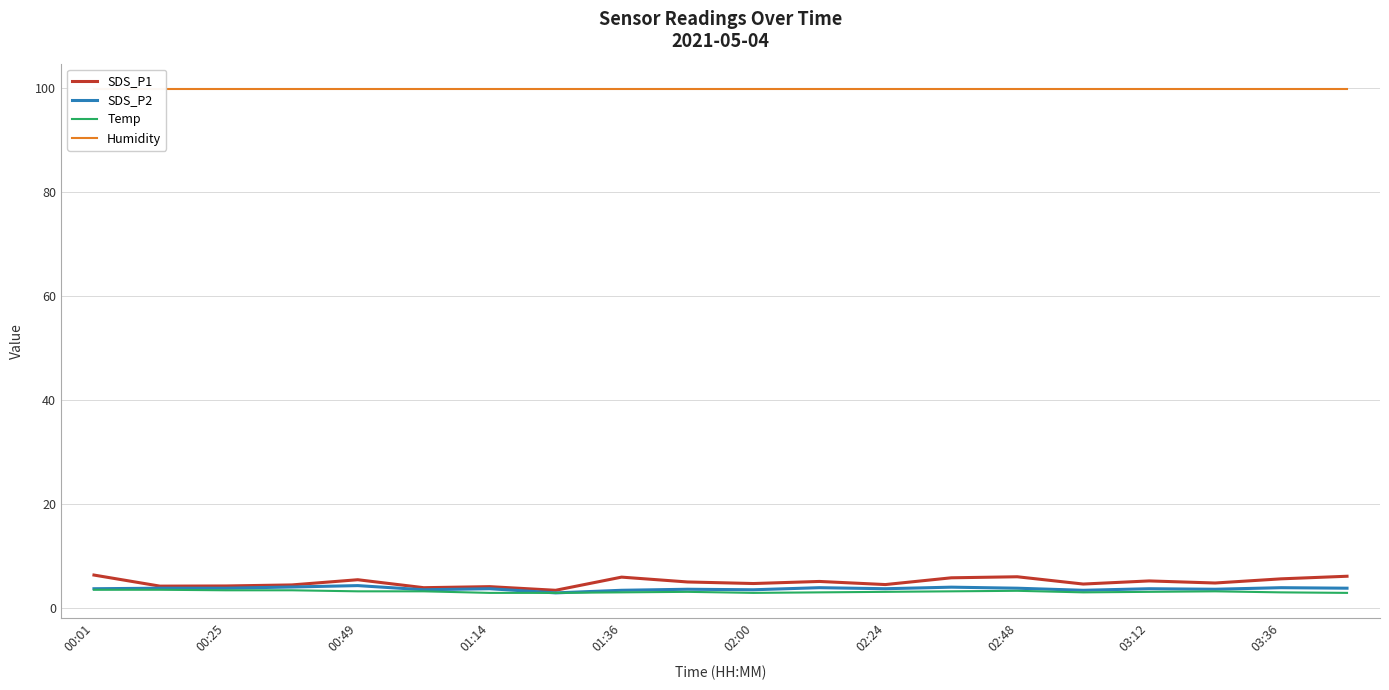

What is the maximum value for SDS_P2?

4.4